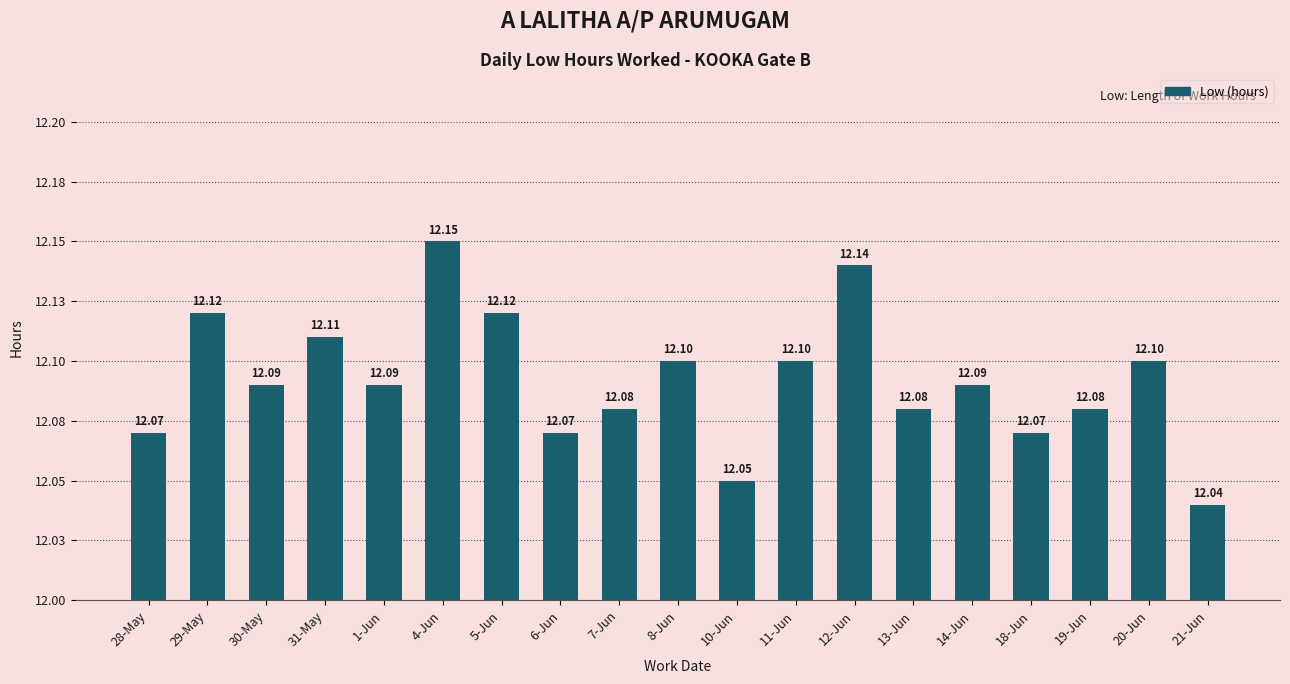

Rank the categories by value from highest to lowest.

4-Jun, 12-Jun, 29-May, 5-Jun, 31-May, 8-Jun, 11-Jun, 20-Jun, 30-May, 1-Jun, 14-Jun, 7-Jun, 13-Jun, 19-Jun, 28-May, 6-Jun, 18-Jun, 10-Jun, 21-Jun